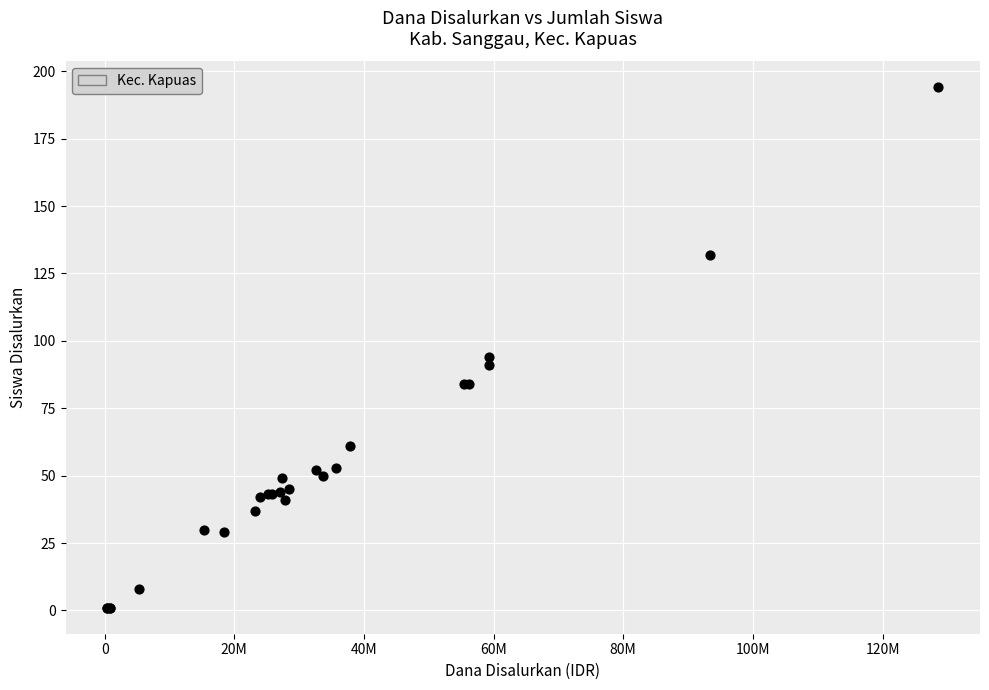

What Y value in the scatter plot is closest to 97?

94